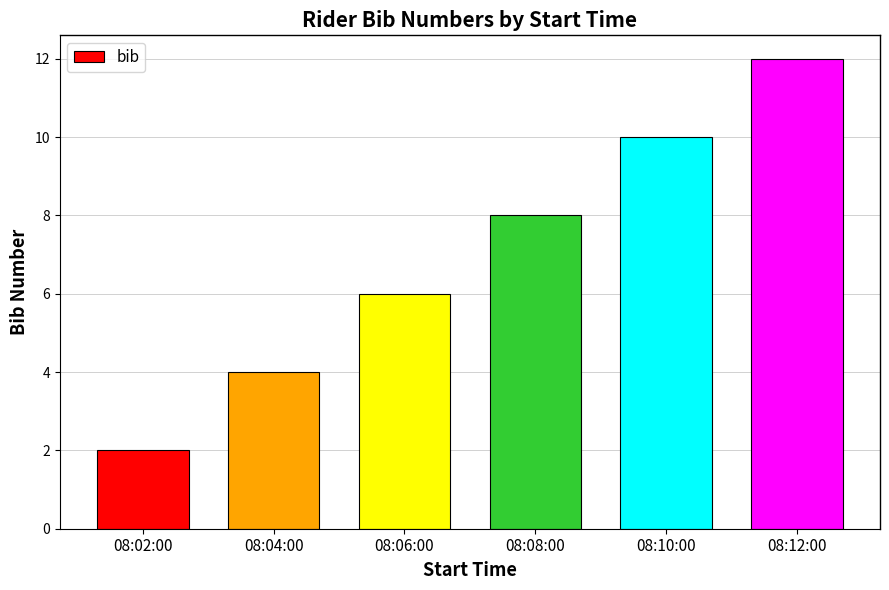

Does the chart contain stacked bars?

No